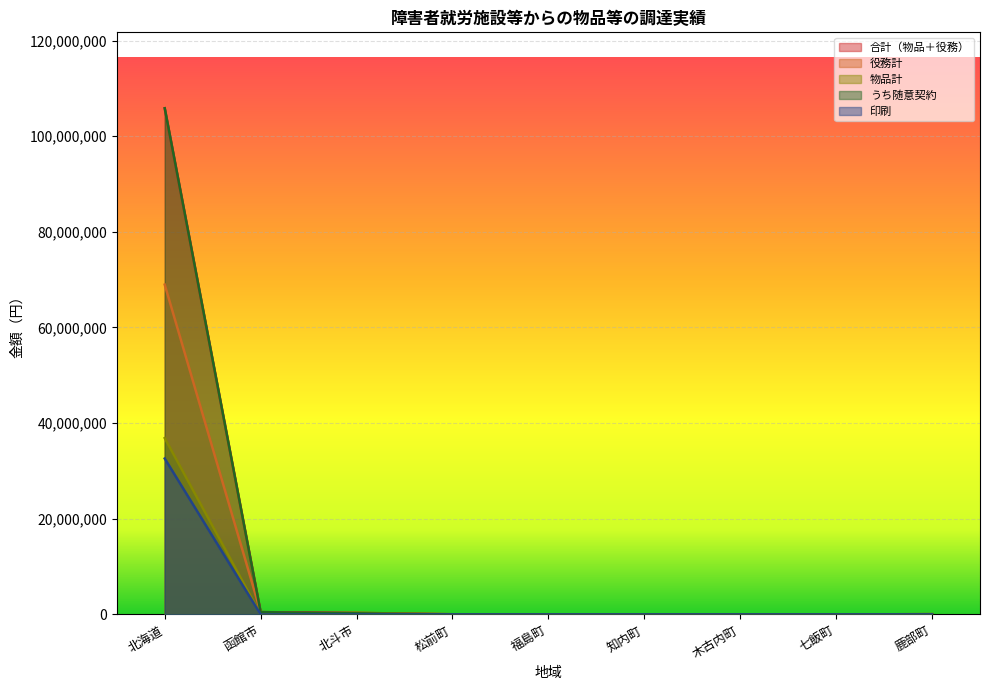

How many interior local peaks does the 物品計 series have?

1